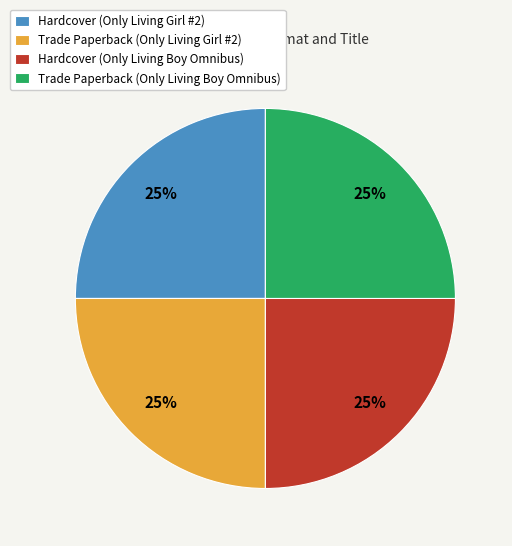

Approximately how many times larger is the value at Trade Paperback (Only Living Girl #2) compared to Hardcover (Only Living Boy Omnibus)?

1.0